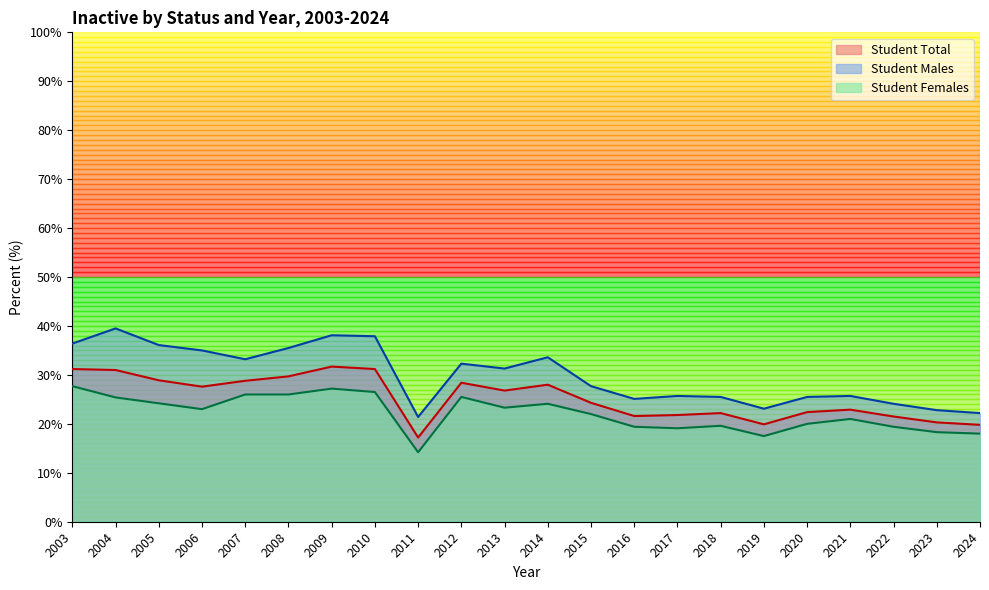

What is the difference between the second highest and minimum values in the Student Females series?

13.0